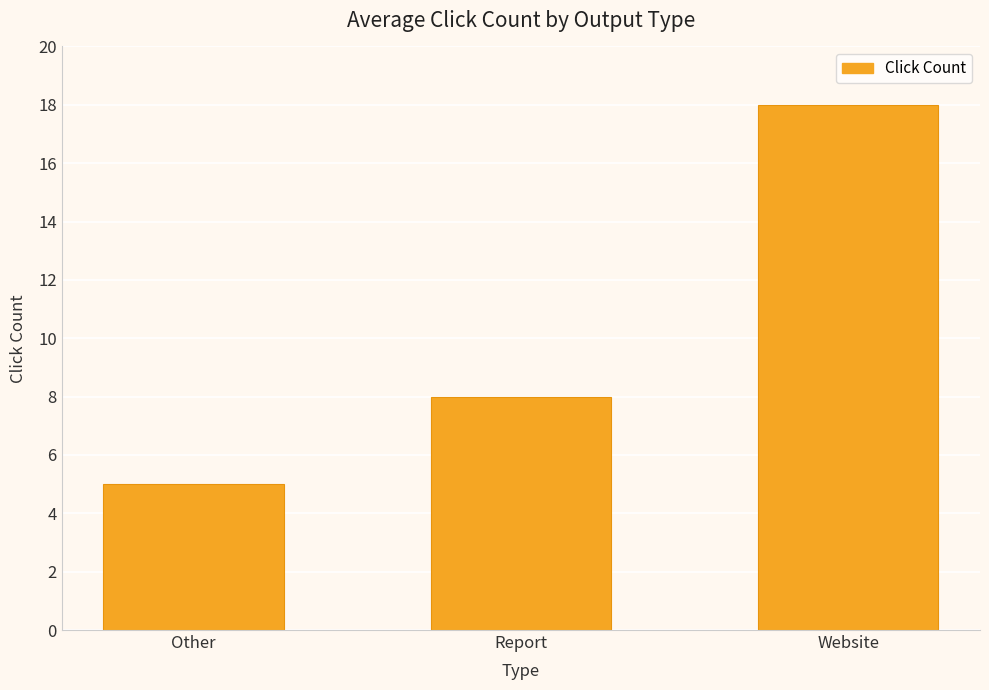

Rank the categories by value from highest to lowest.

Website, Report, Other